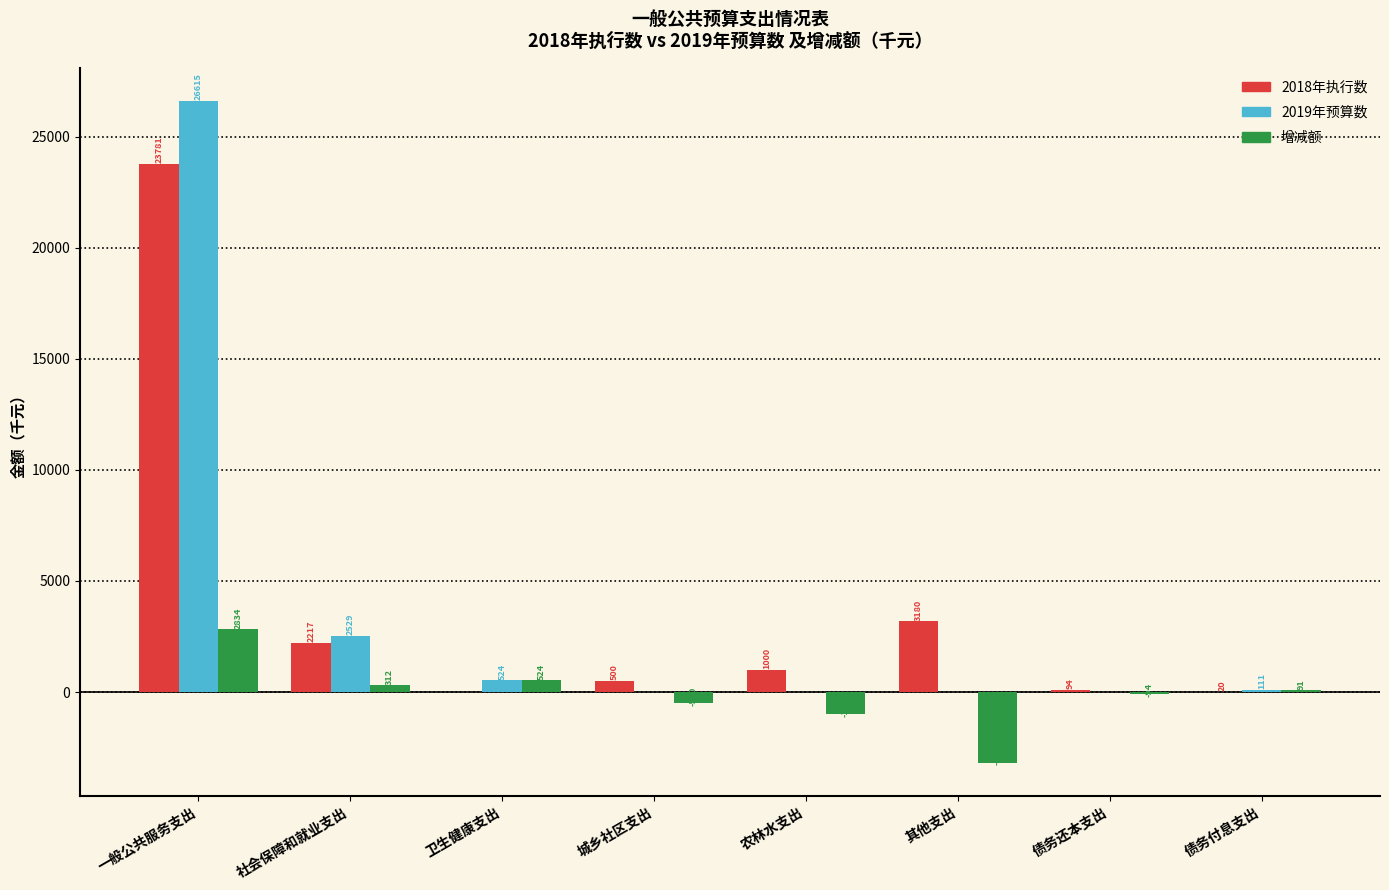

Does the chart contain stacked bars?

No